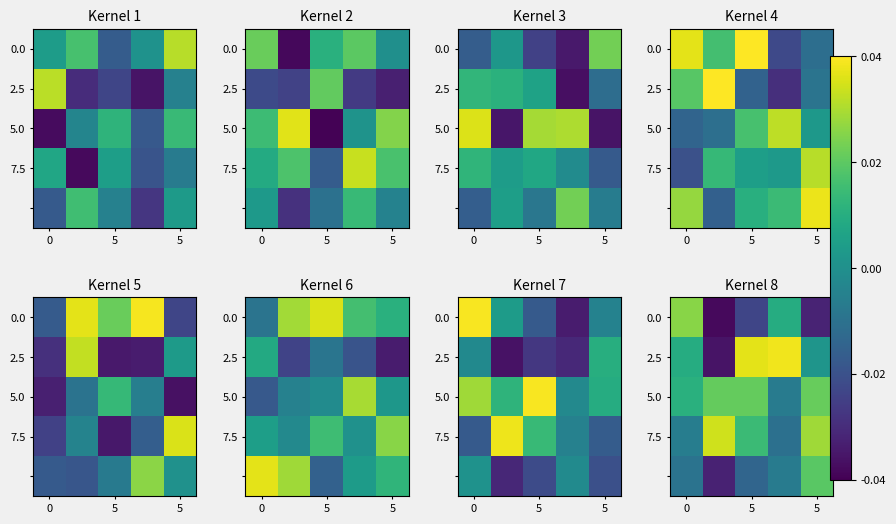

How many series are shown in this chart?

5